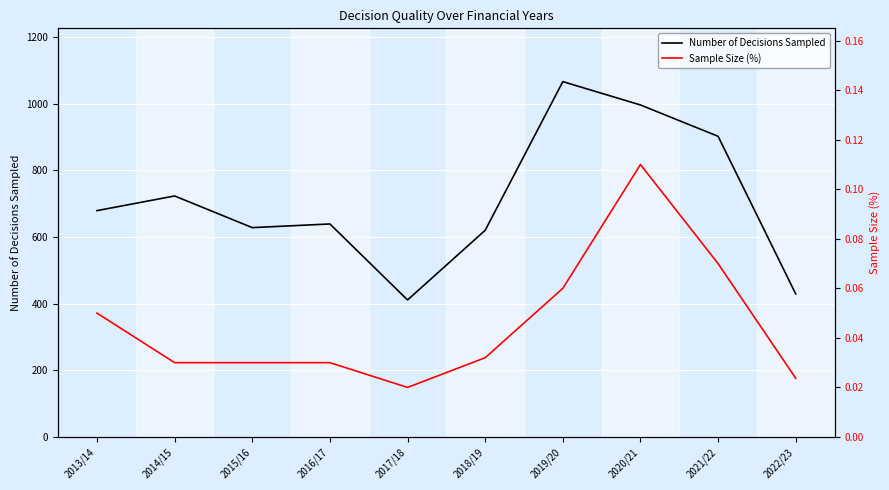

What is the maximum value for Number of Decisions Sampled?

1066